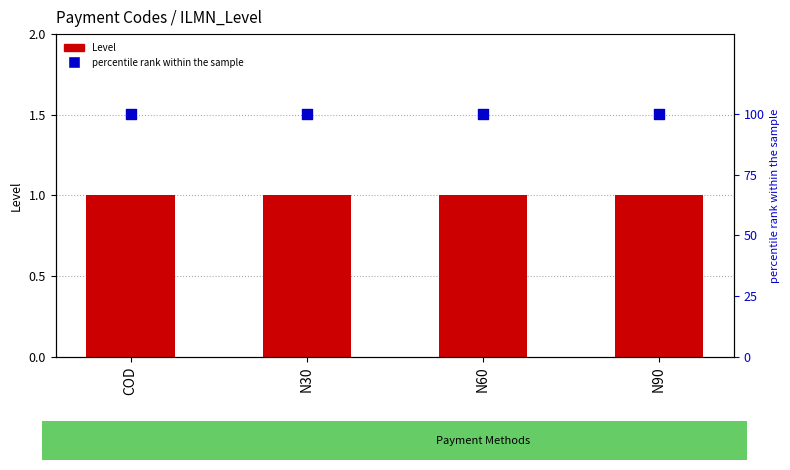

What are all the series names shown in the legend?

Level, percentile rank within the sample